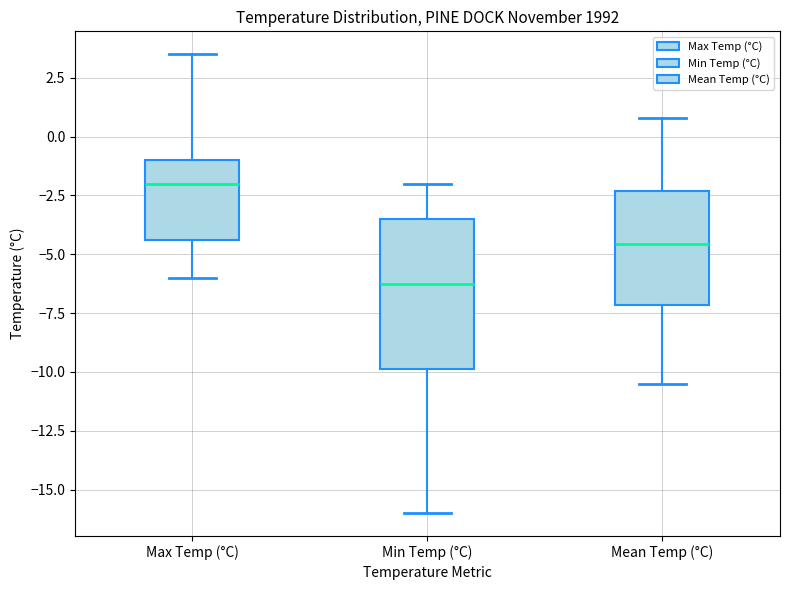

Reading left to right, read every box against the y-axis: the position of its median line, the range the box covers, and the ends of its whiskers. The values are not printed on the chart, so give them approximately, as read against the axis.

Max Temp (°C): median -2.0, box -4.5 to -1.0, whiskers -6.0 to 3.5
Min Temp (°C): median -6.0, box -10.0 to -3.5, whiskers -16.0 to -2.0
Mean Temp (°C): median -4.5, box -7.0 to -2.5, whiskers -10.5 to 1.0